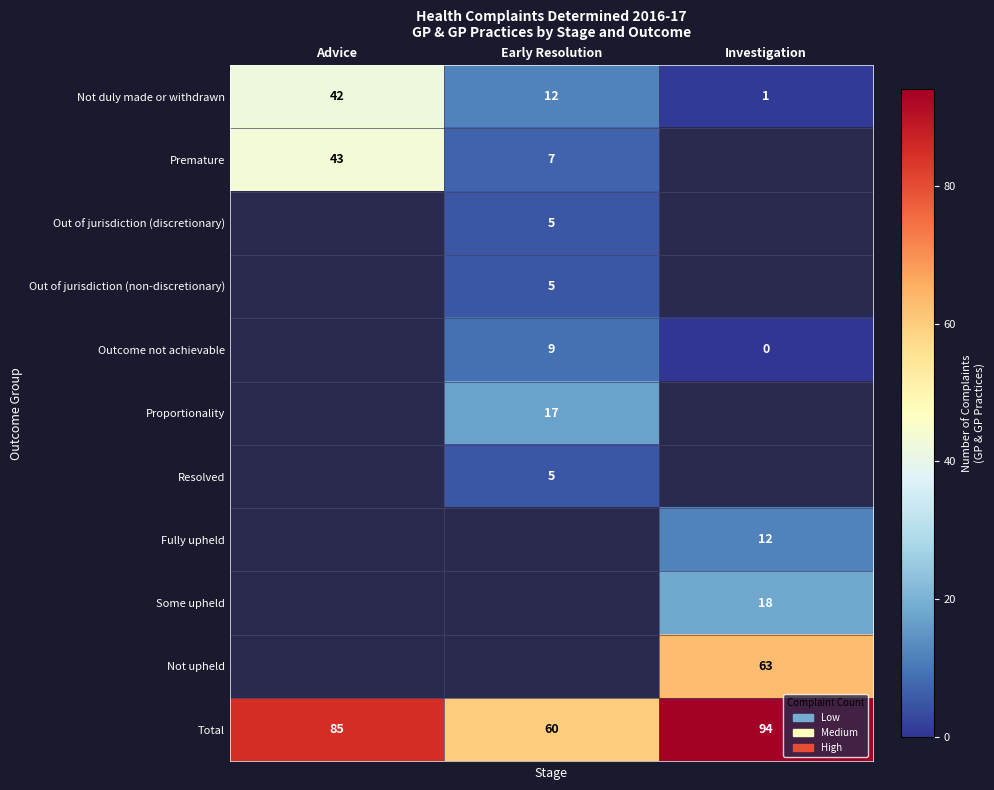

The Not duly made or withdrawn series shows 13 at Advice. True or false?

False